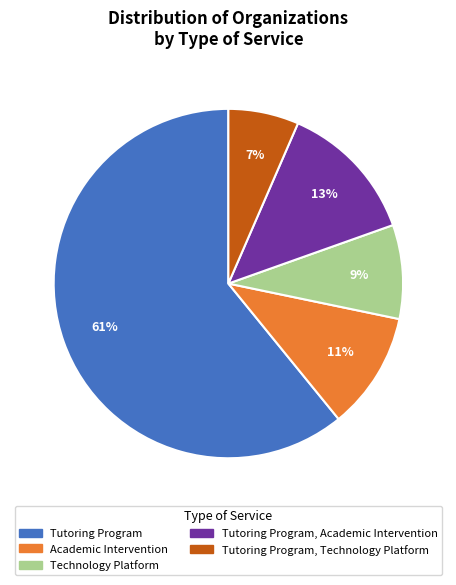

To the nearest percent, what is the average slice percentage?

20%